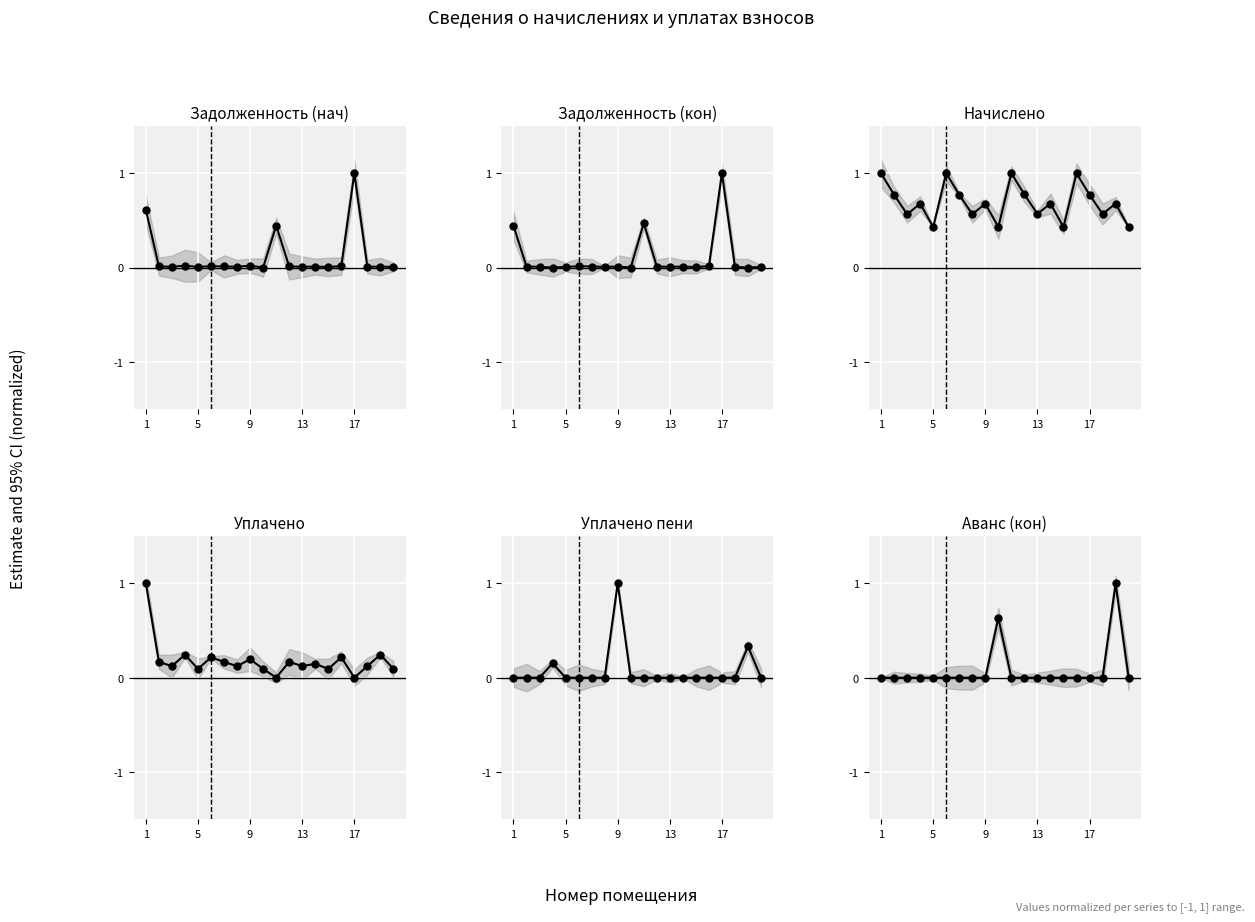

What is the value of the уплачено point at the 8th from the left?

0.1